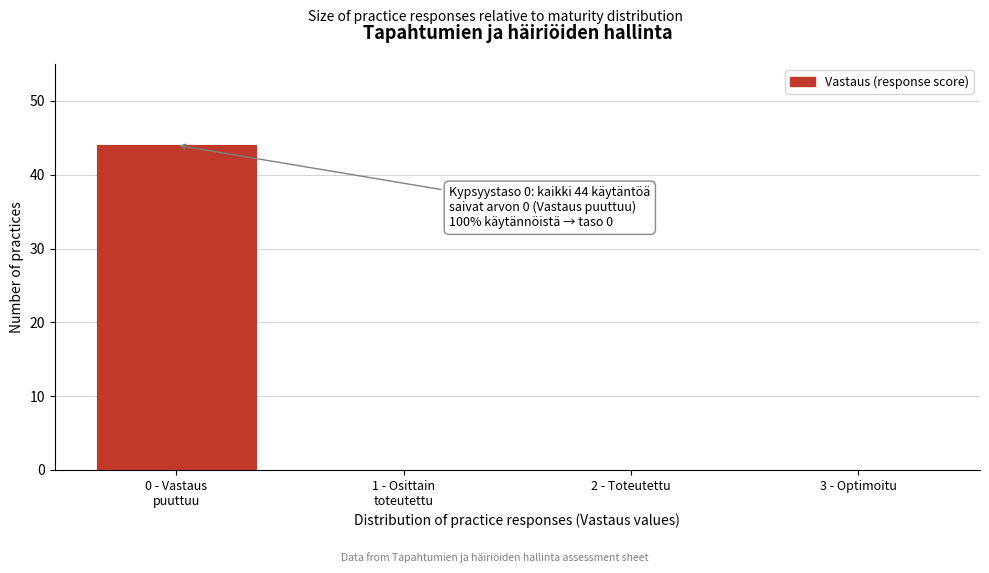

The value at 2 - Toteutettu is 26. True or false?

False